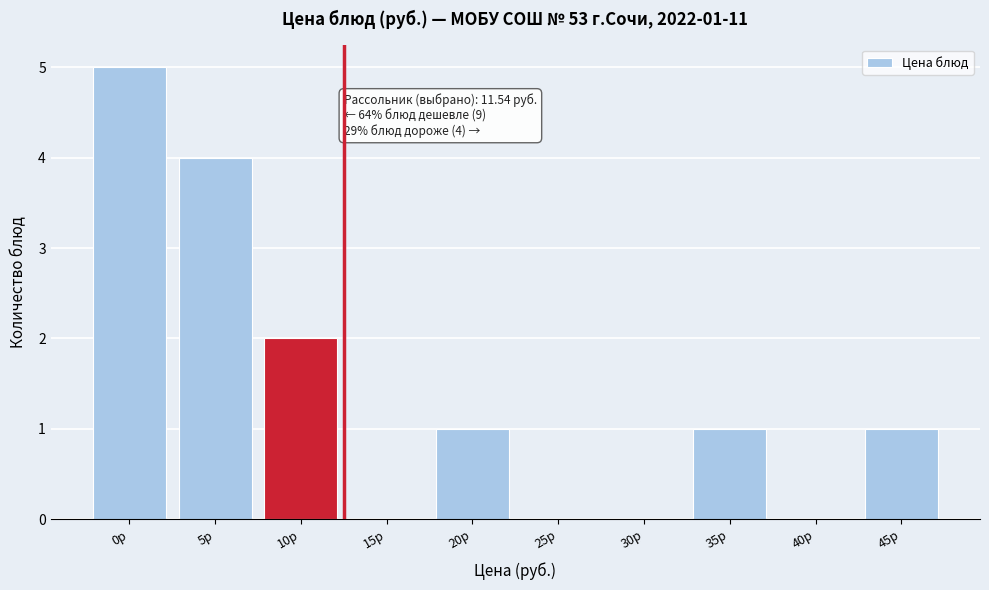

Reading right to left, extract all data points from this chart.

45р=1	40р=0	35р=1	30р=0	25р=0	20р=1	15р=0	10р=2	5р=4	0р=5